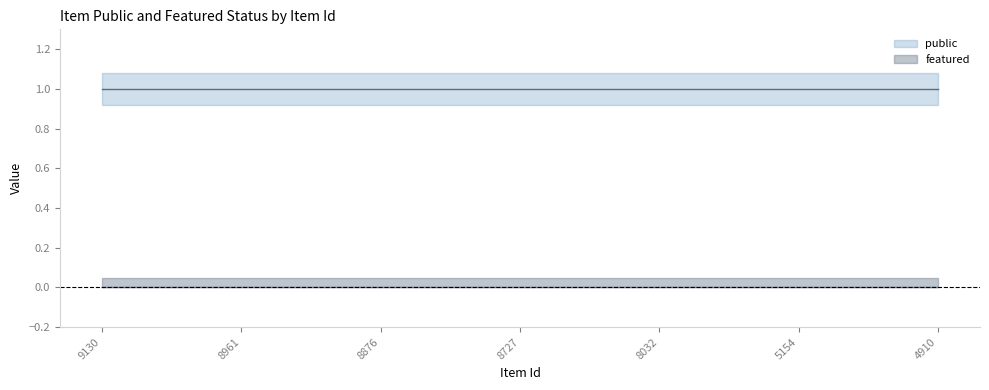

List the series in order of their peak value, lowest first.

featured, public